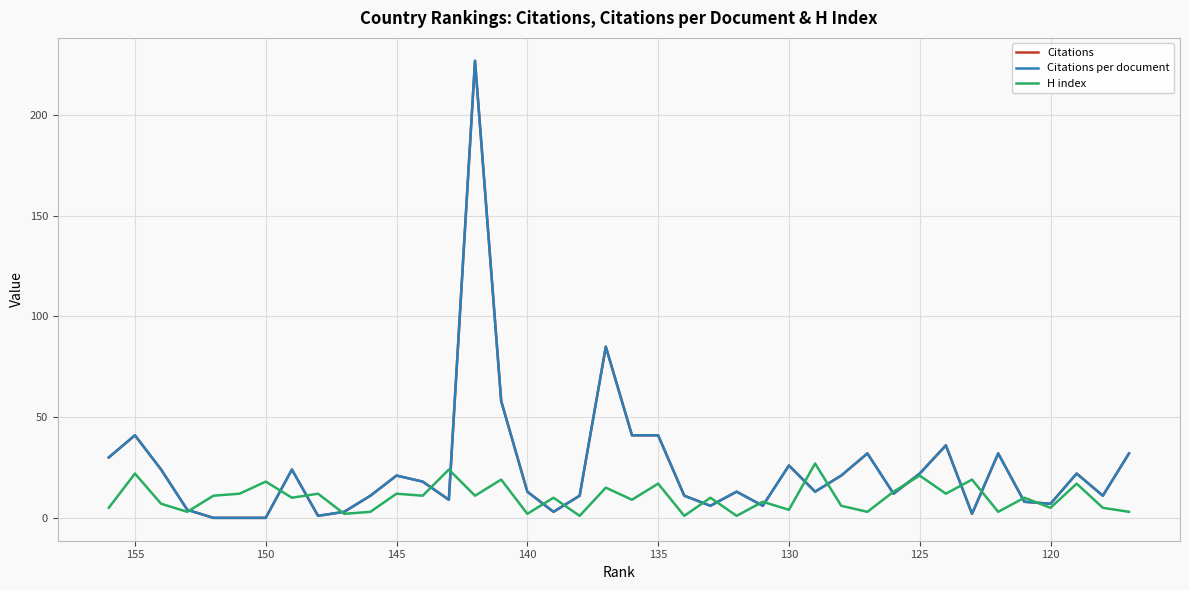

True or false: Citations per document has more than 1 points higher than both neighbors.

True